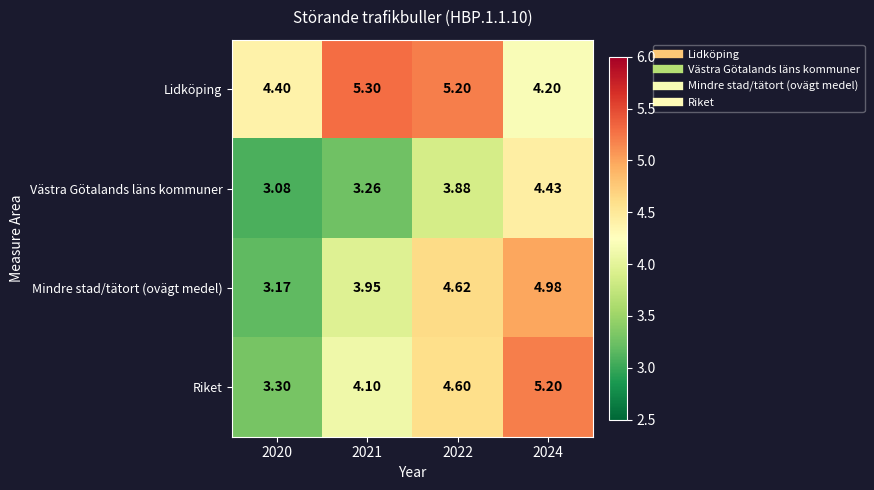

Which series has the largest total across all categories?

Lidköping